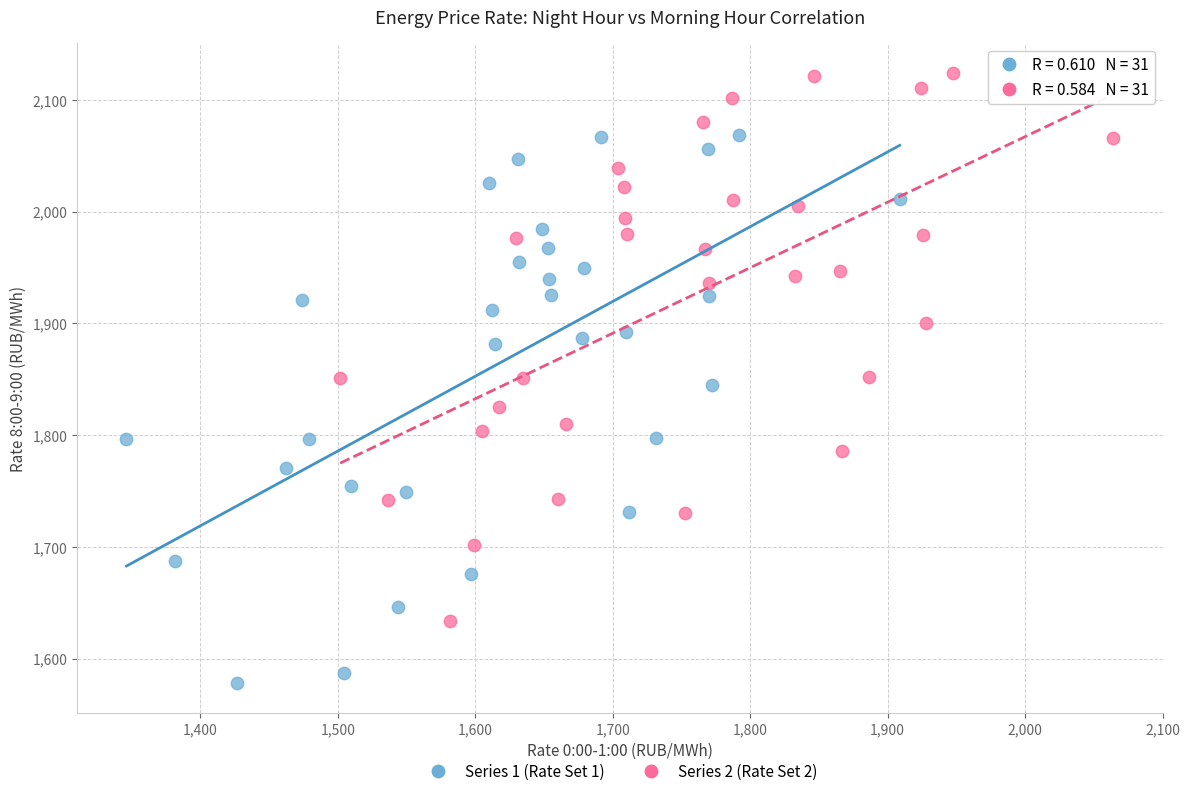

Which series contains the lowest Y value?

Series 1 (Rate Set 1)